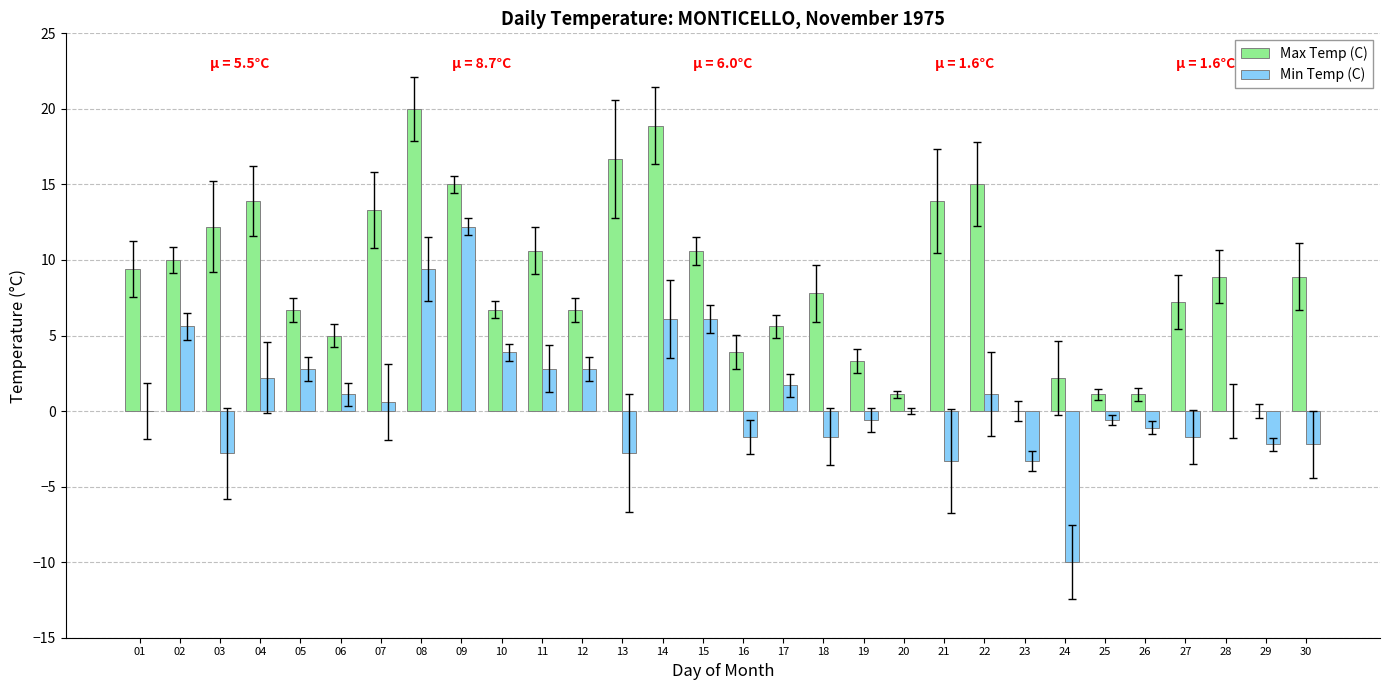

Reading right to left, what are all the values shown in this chart?

Max Temp (C): 8.9	0.0	8.9	7.2	1.1	1.1	2.2	0.0	15.0	13.9	1.1	3.3	7.8	5.6	3.9	10.6	18.9	16.7	6.7	10.6	6.7	15.0	20.0	13.3	5.0	6.7	13.9	12.2	10.0	9.4
Min Temp (C): -2.2	-2.2	0.0	-1.7	-1.1	-0.6	-10.0	-3.3	1.1	-3.3	0.0	-0.6	-1.7	1.7	-1.7	6.1	6.1	-2.8	2.8	2.8	3.9	12.2	9.4	0.6	1.1	2.8	2.2	-2.8	5.6	0.0